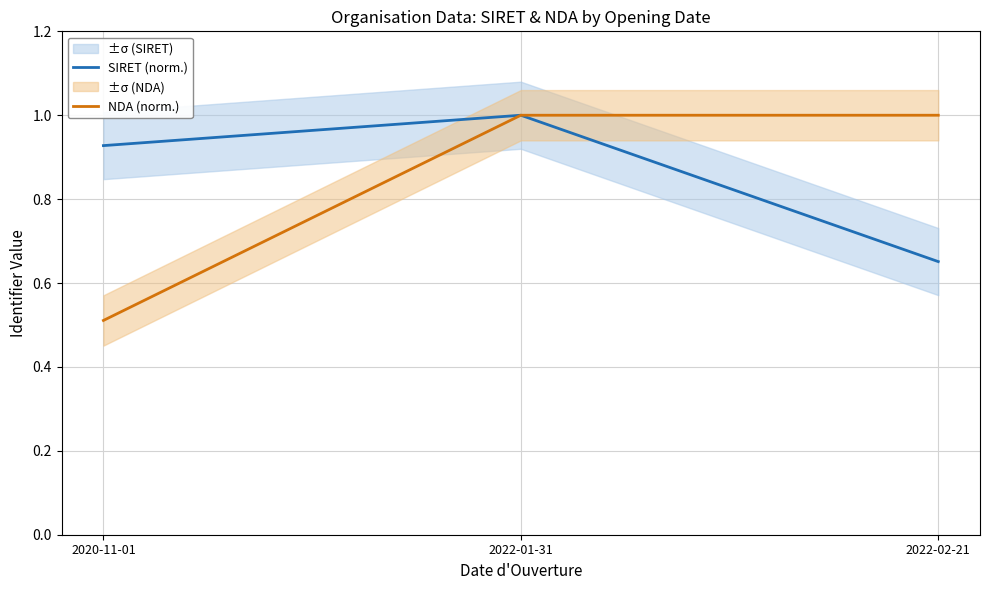

What are all the series names shown in the legend?

SIRET (norm.), NDA (norm.)